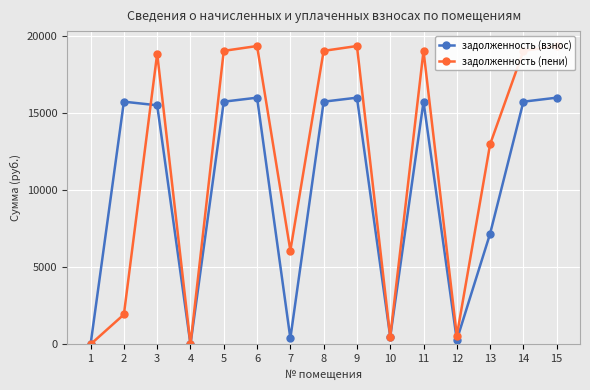

True or false: задолженность (взнос) has a value of 0.5 at 4.

True